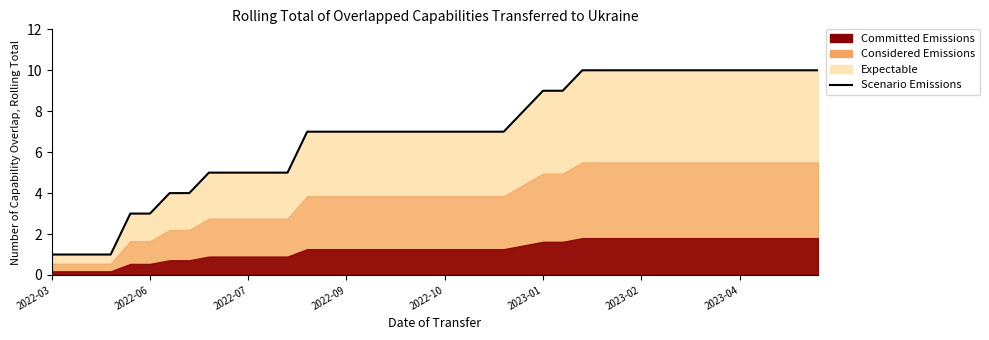

At which category does the chart reach its minimum across all series?

2022-03